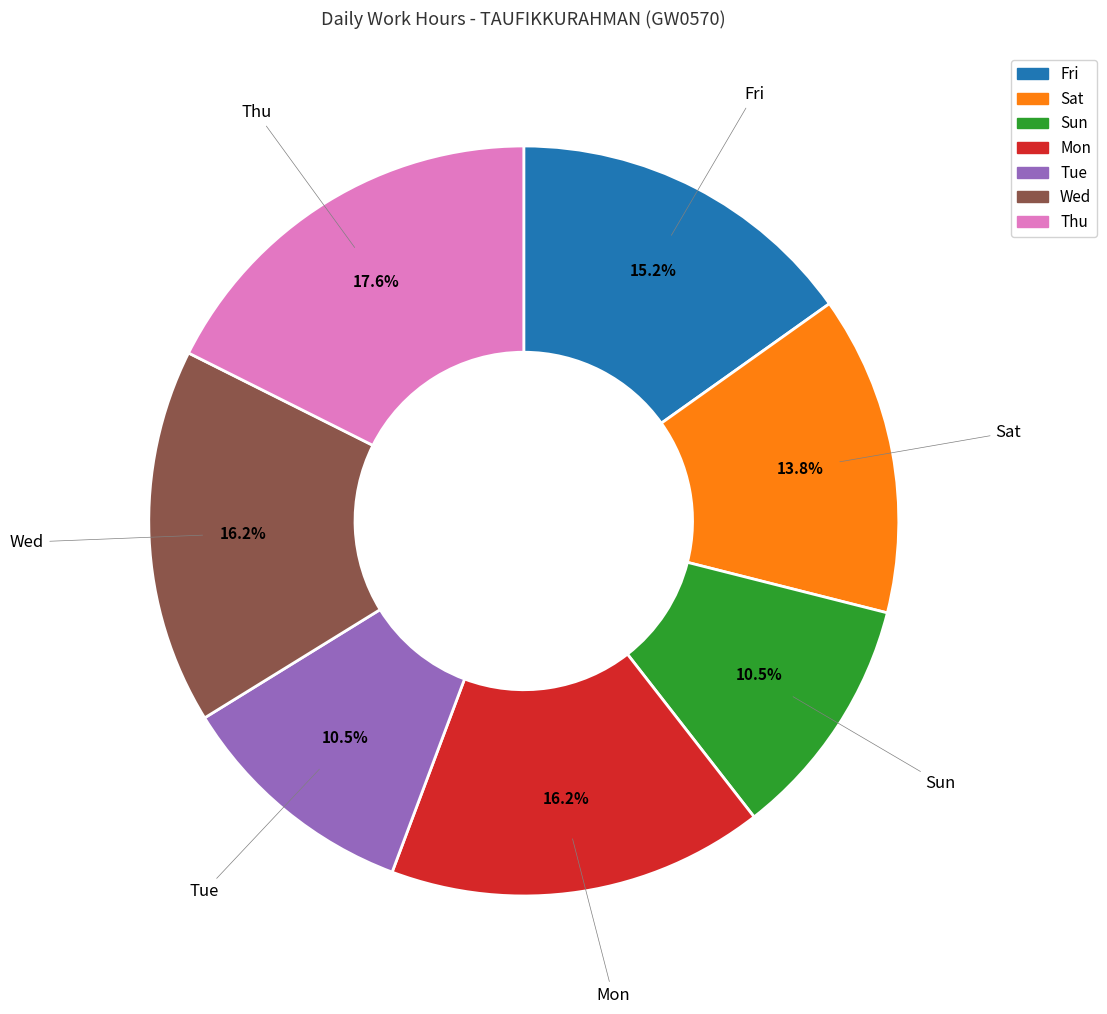

Count the number of slices in the pie.

7